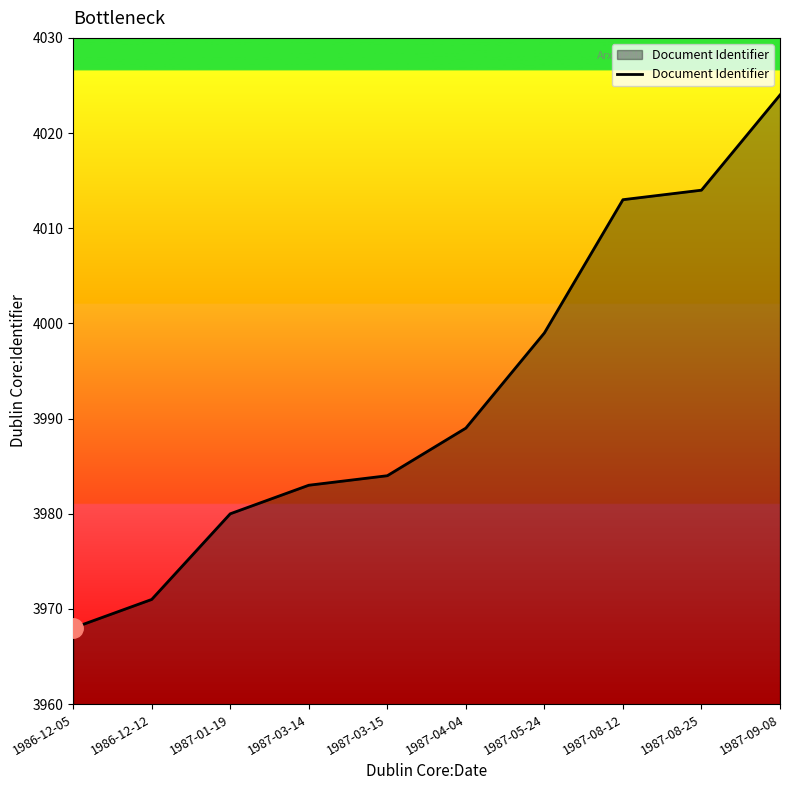

Read the value at 1987-01-19.

3980